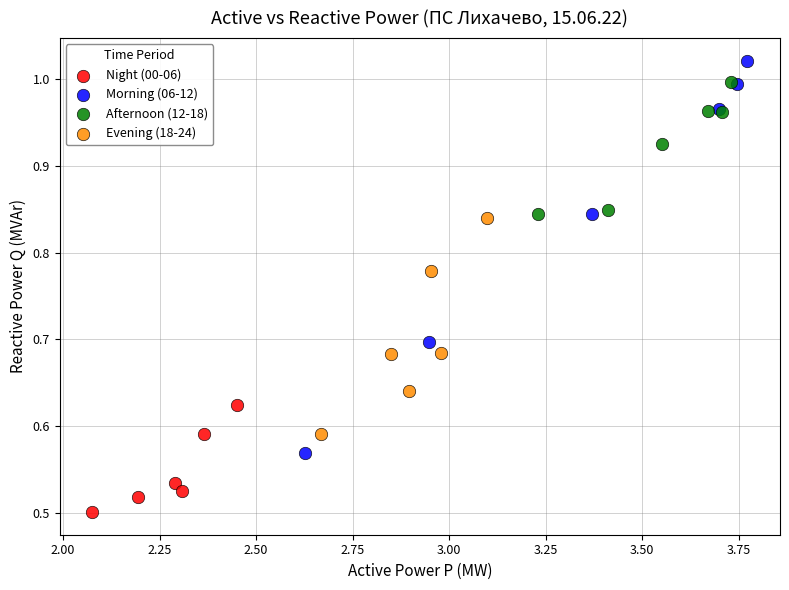

Which series reaches the minimum Y coordinate?

Night (00-06)